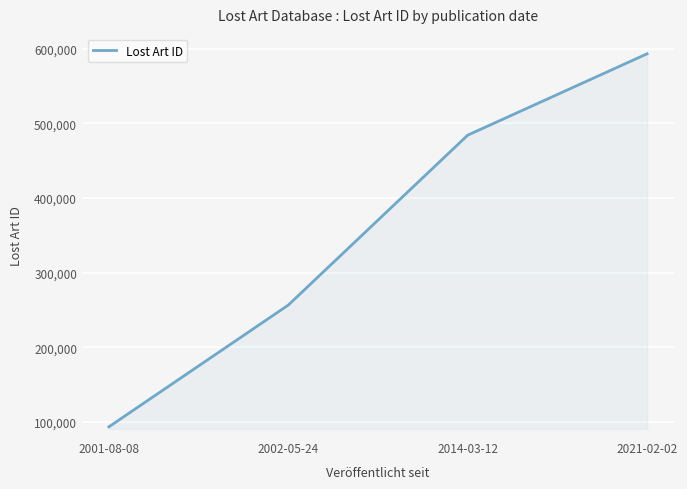

At which label is the value closest to 343502?

2002-05-24